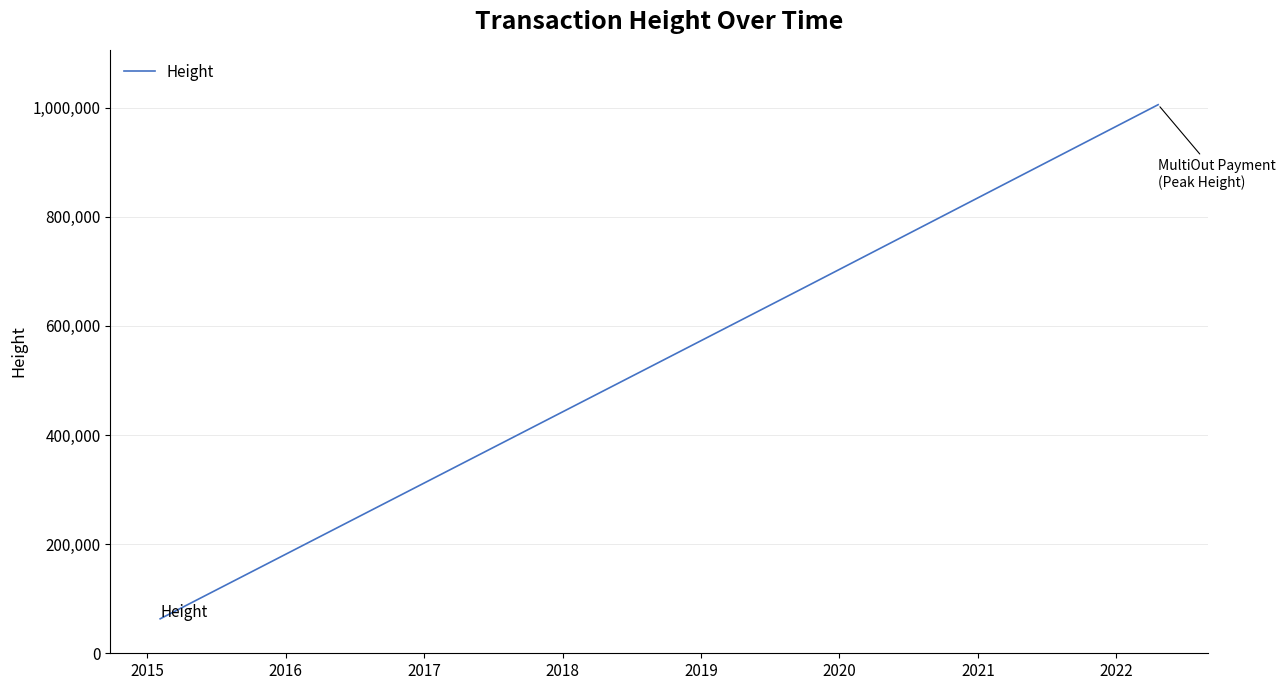

What is the minimum value shown in the chart?

63173